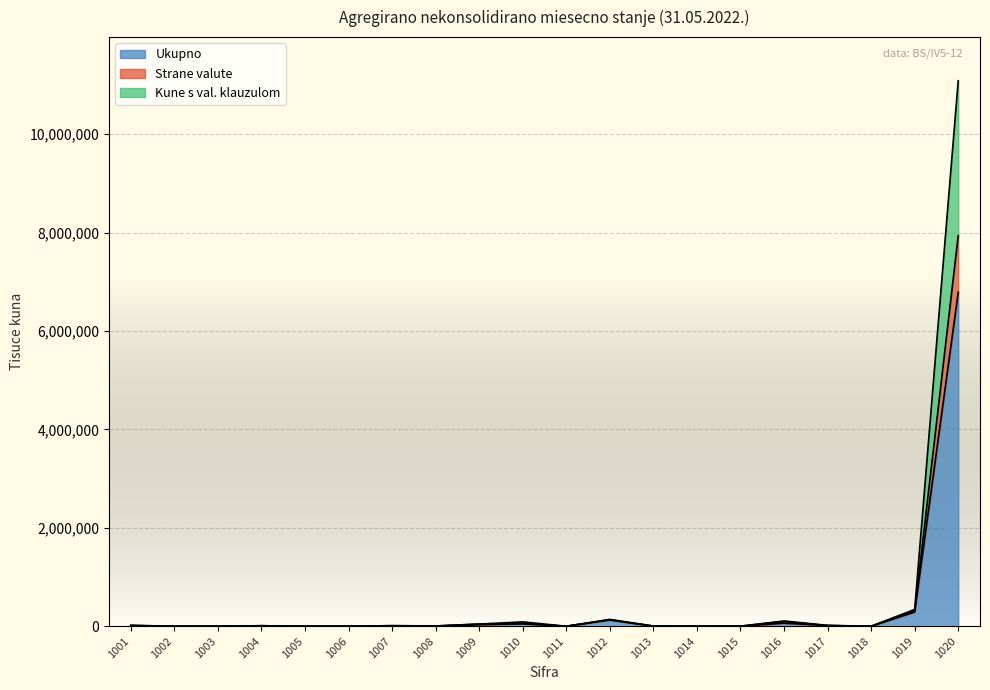

At which category is the sum across all series the highest?

1020